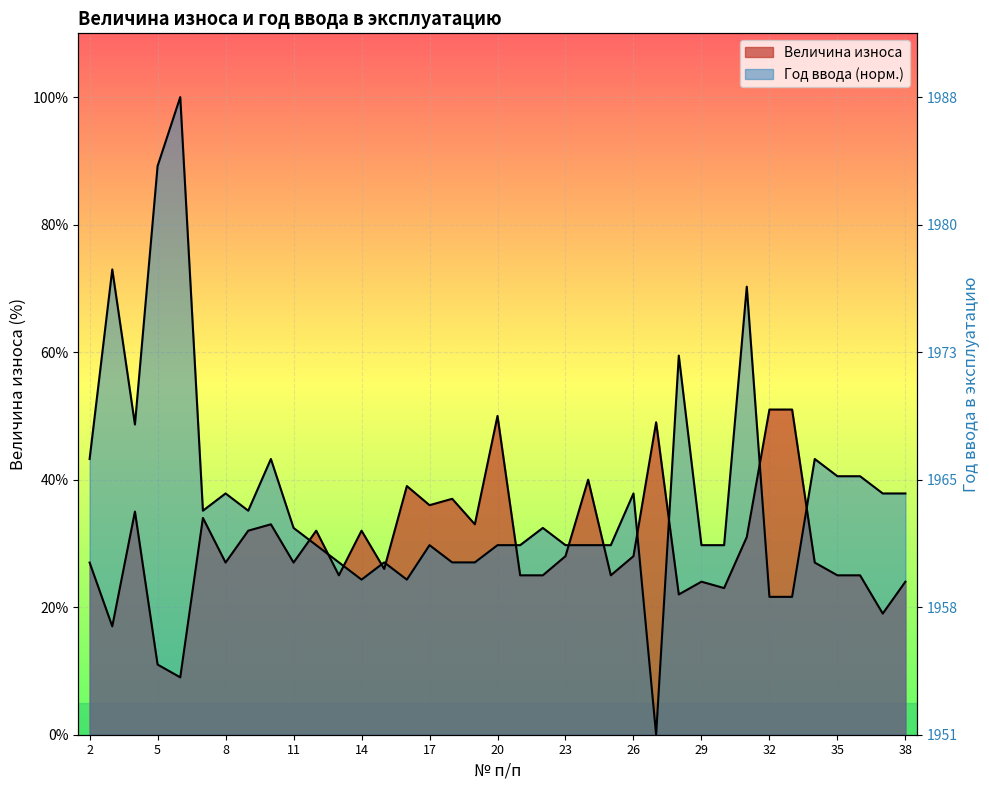

What is the value of the Величина износа point at the 13th from the left?

32.0